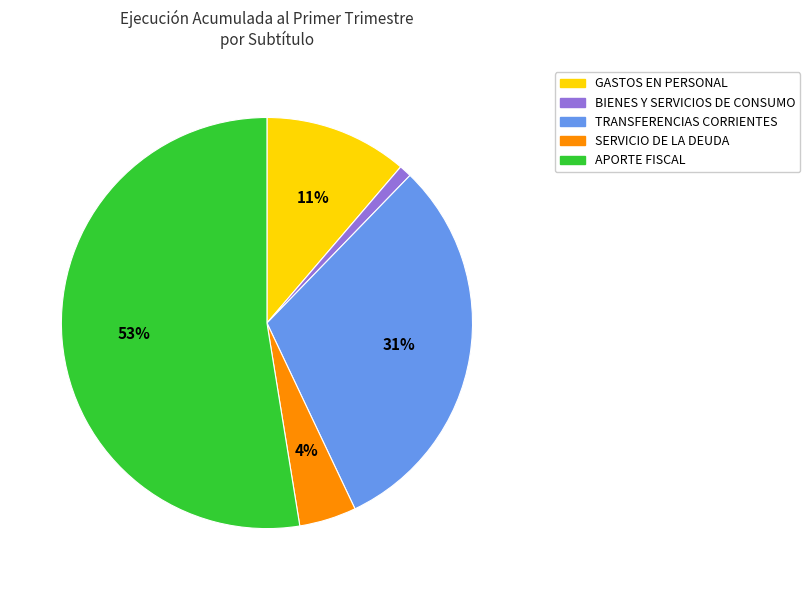

To the nearest percent, what is the difference between the largest and smallest slice percentages?

52%